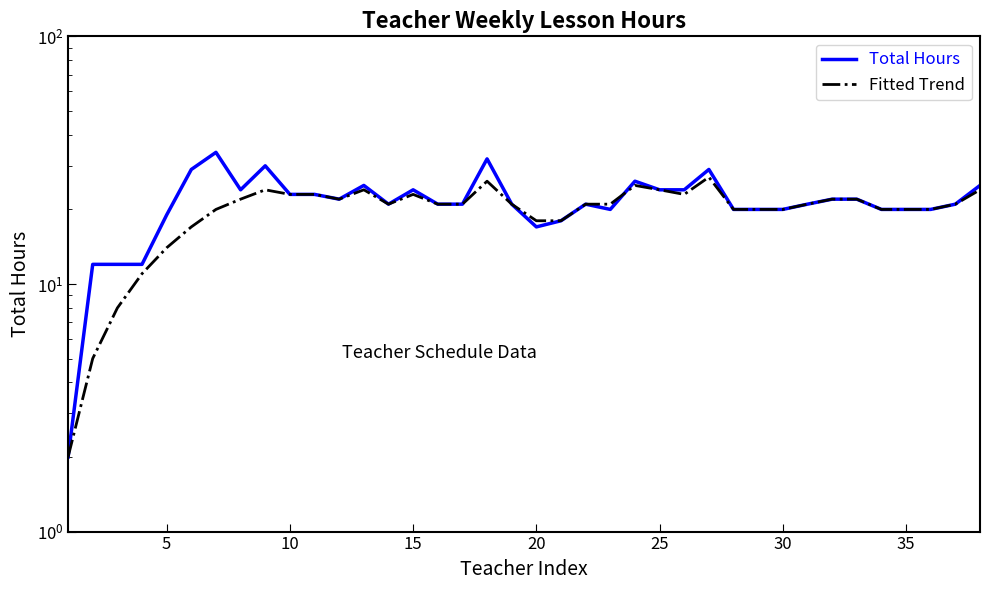

The Fitted Trend series shows 4 at 20. True or false?

False